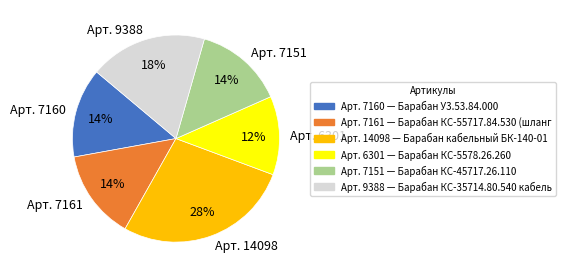

True or false: Арт. 14098 accounts for 39% of the total.

False